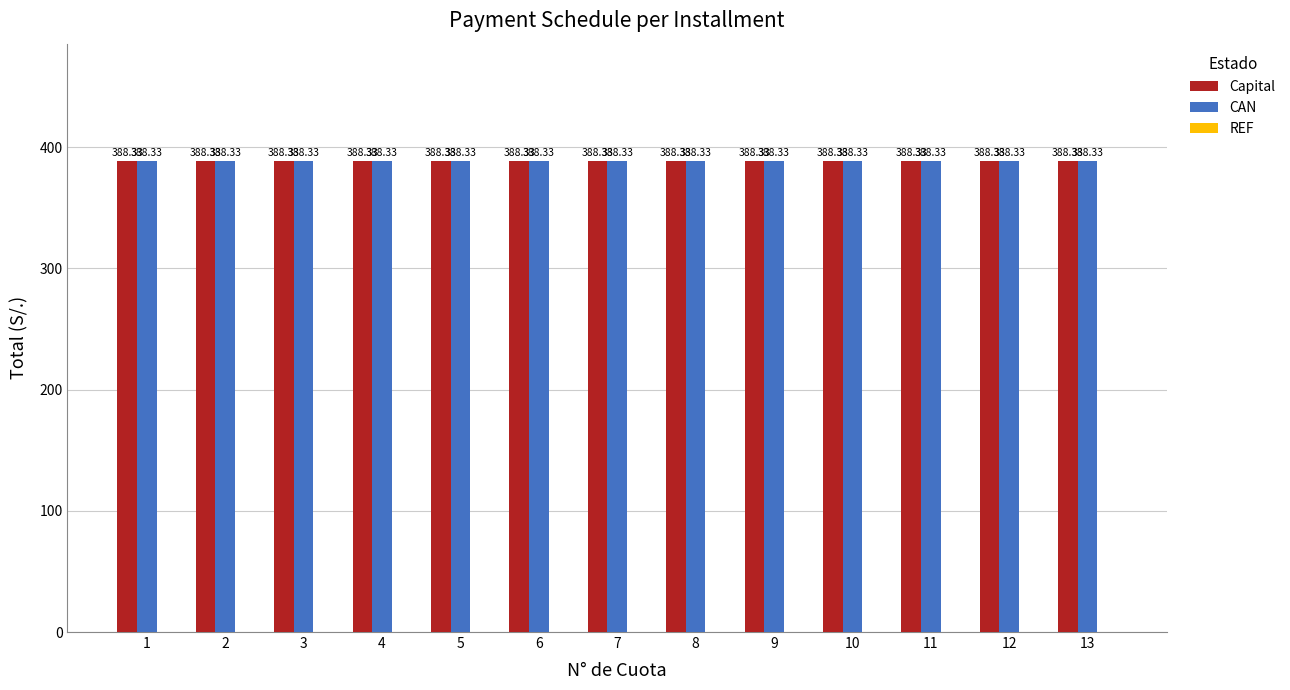

Reading left to right, what are all the values shown in this chart?

Capital: 1=388.3	2=388.3	3=388.3	4=388.3	5=388.3	6=388.3	7=388.3	8=388.3	9=388.3	10=388.3	11=388.3	12=388.3	13=388.3
CAN: 1=388.3	2=388.3	3=388.3	4=388.3	5=388.3	6=388.3	7=388.3	8=388.3	9=388.3	10=388.3	11=388.3	12=388.3	13=388.3
REF: 1=0.0	2=0.0	3=0.0	4=0.0	5=0.0	6=0.0	7=0.0	8=0.0	9=0.0	10=0.0	11=0.0	12=0.0	13=0.0